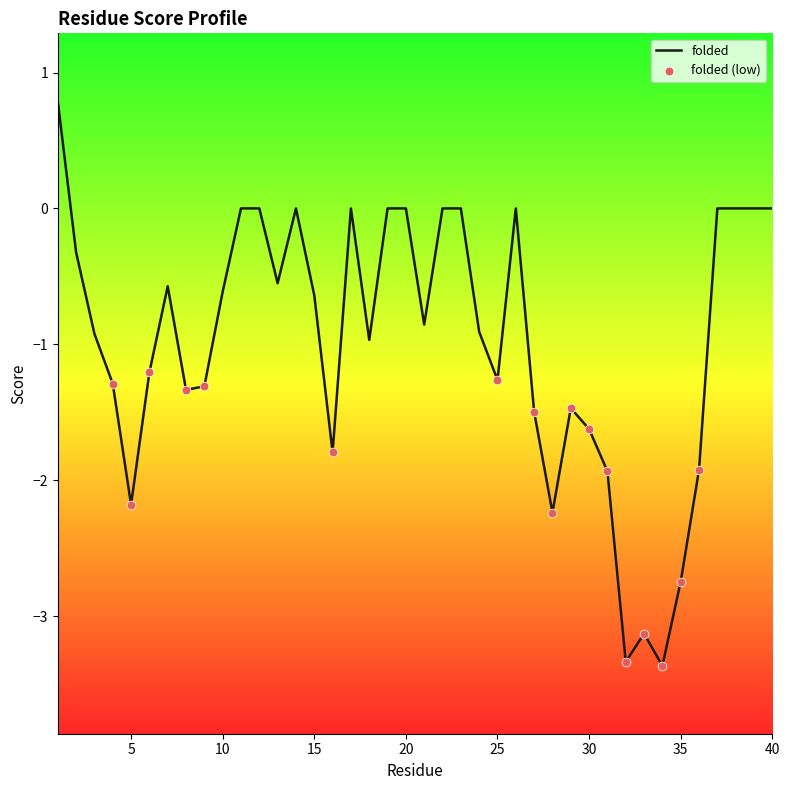

What is the minimum value shown in the chart?

-3.4